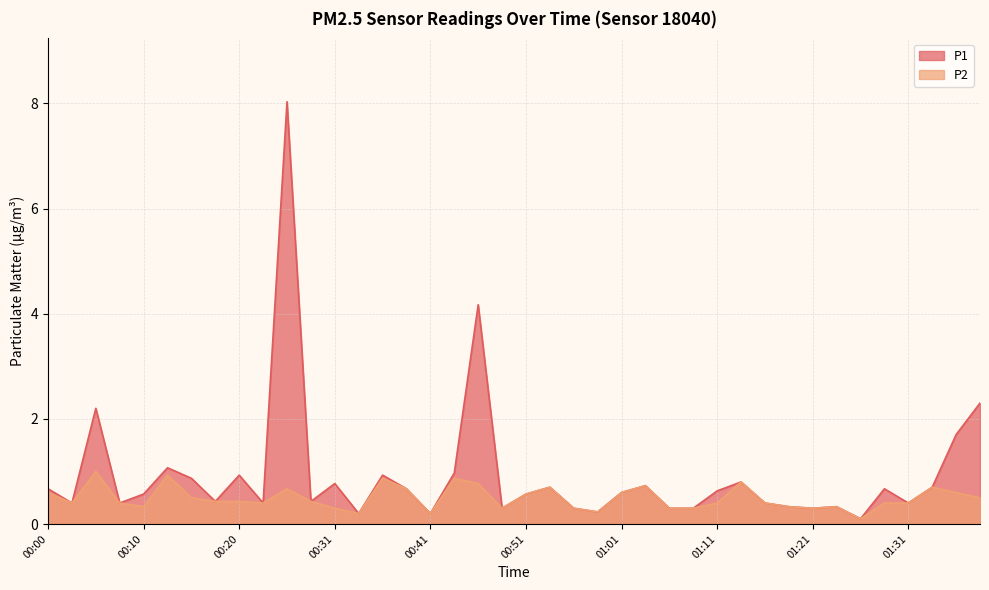

What is the approximate value of P2 at 00:58?

0.2